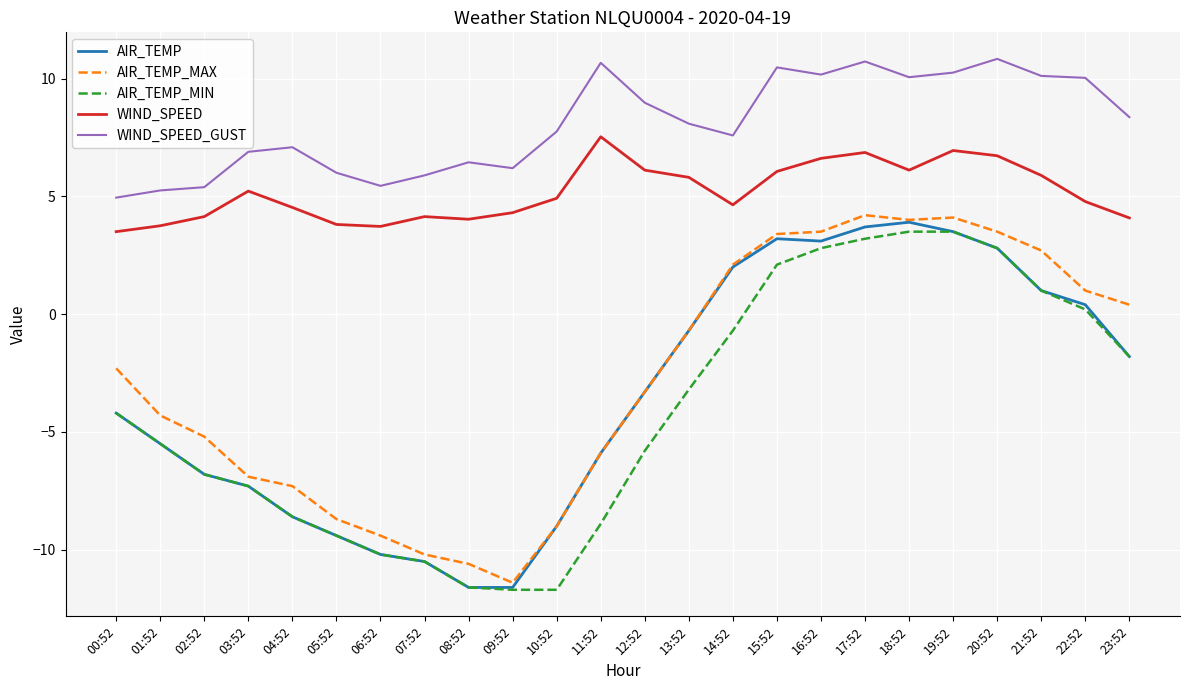

What is the total value across all series at 12:52?

2.7